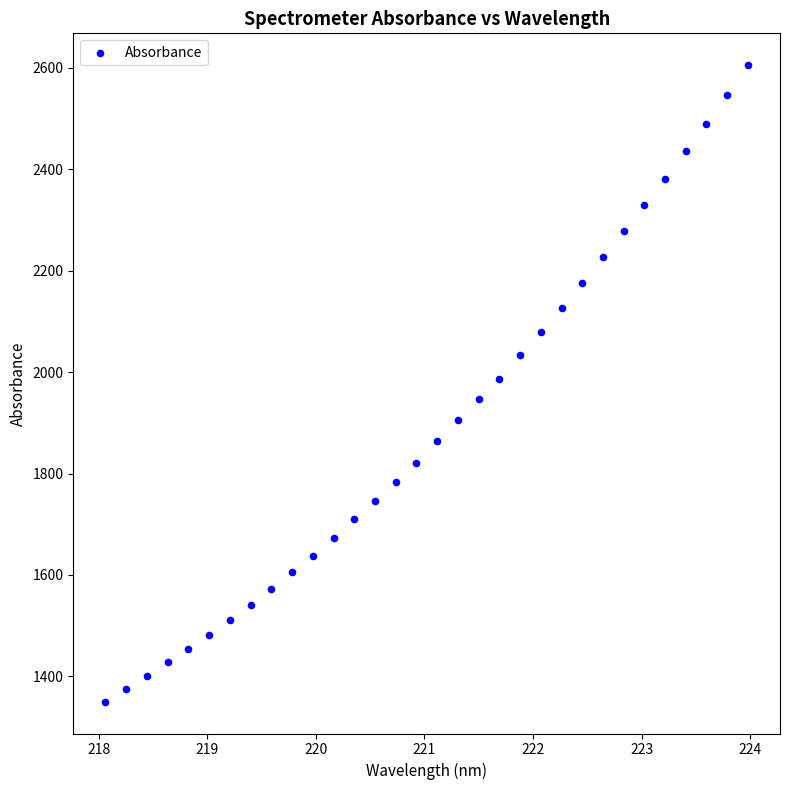

What is the range of Y values (max minus min)?

1255.5